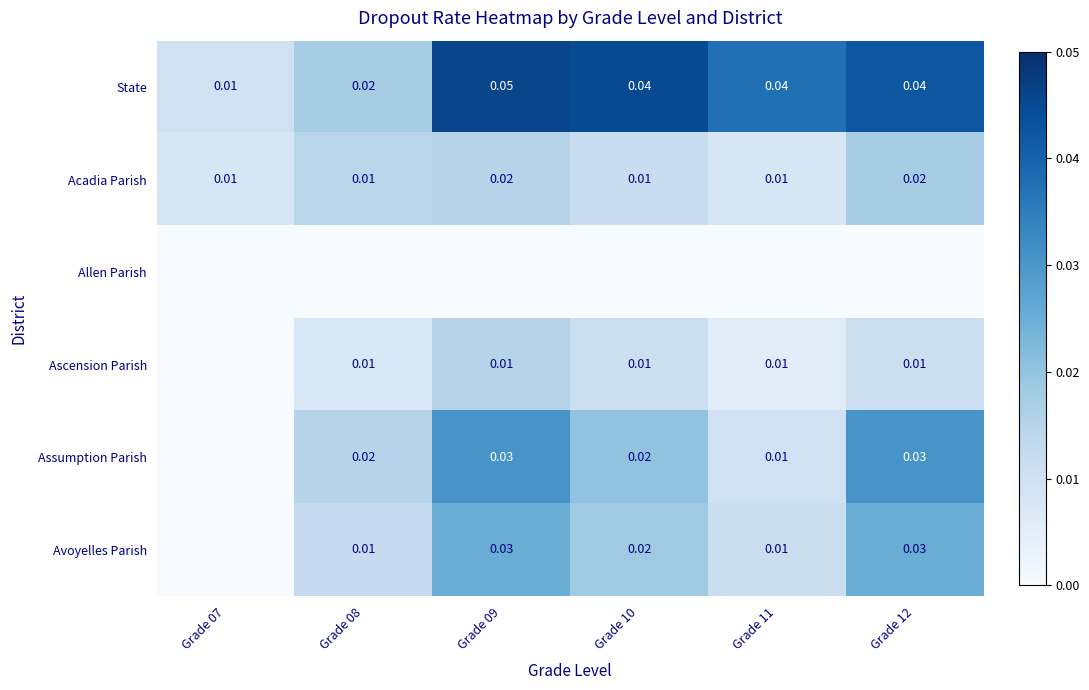

Is the value of Avoyelles Parish at Grade 10 greater than the value of Acadia Parish at Grade 10?

Yes